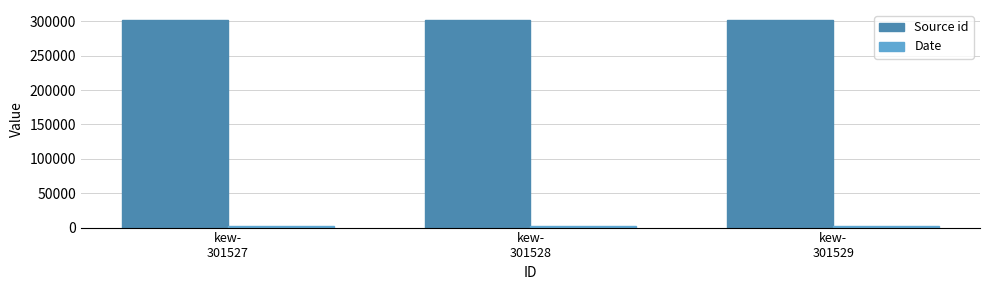

What is the maximum value shown in the chart?

301529